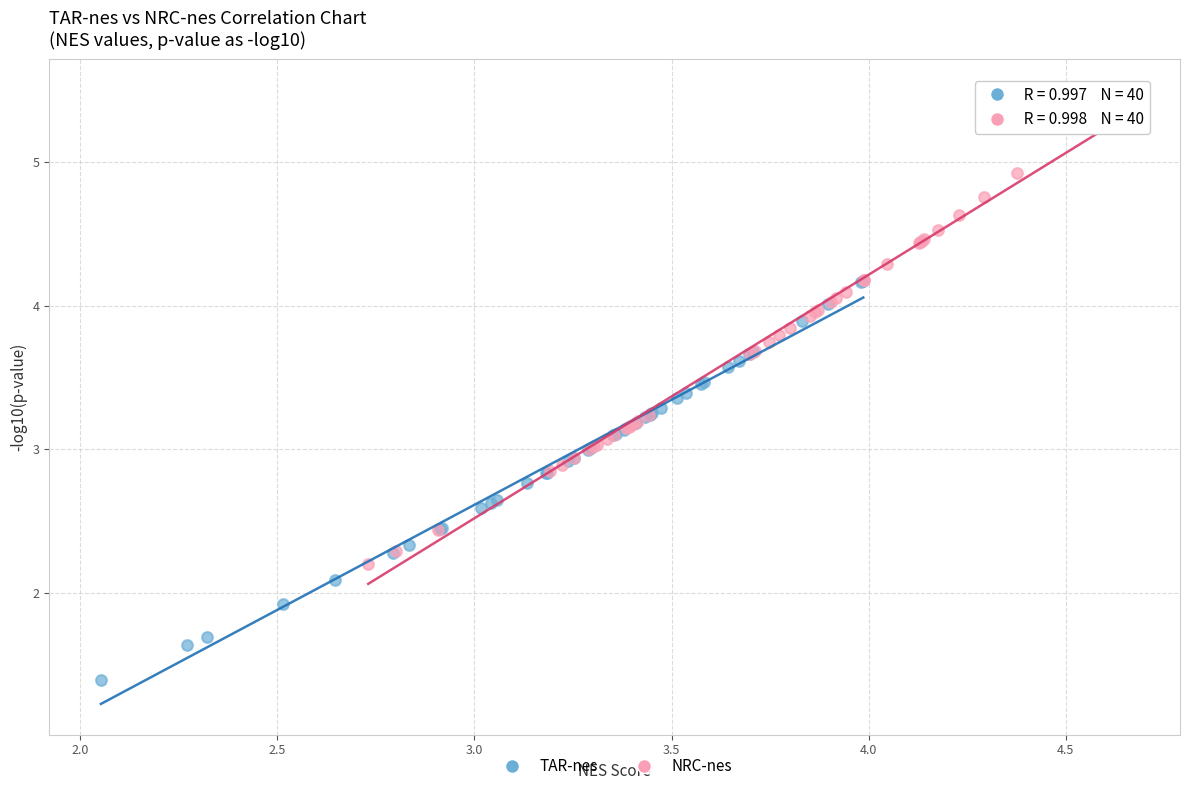

Which series reaches the maximum Y coordinate?

NRC-nes